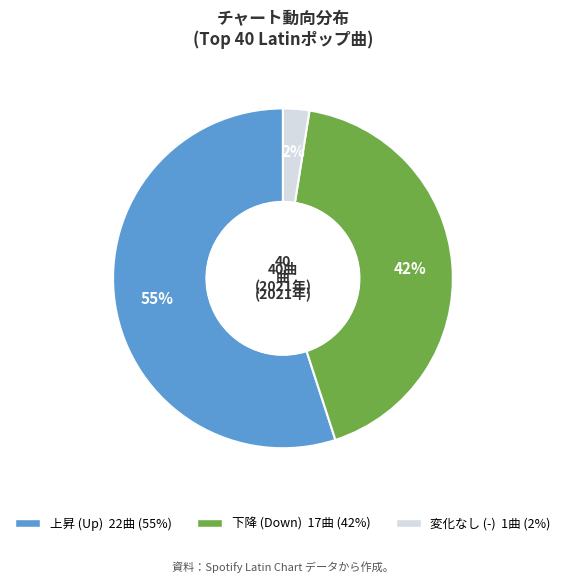

To the nearest percent, what is the average slice percentage?

33%